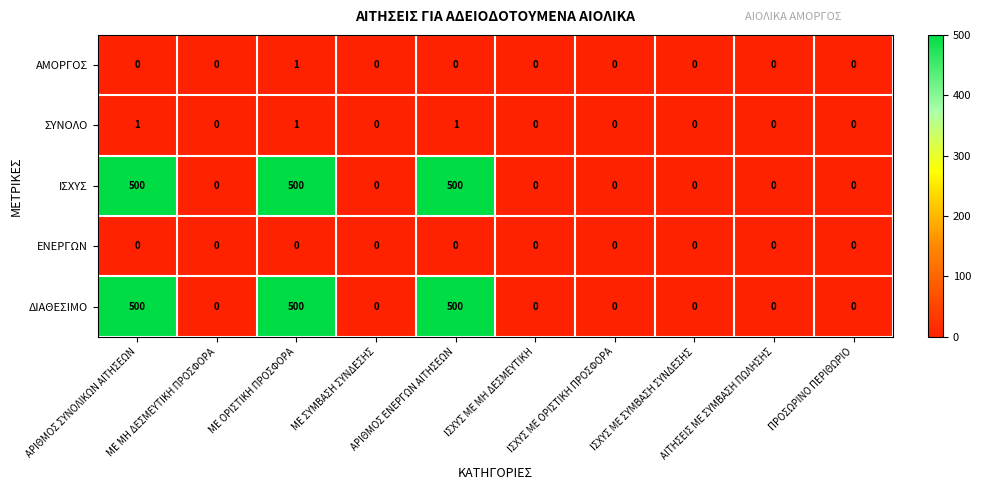

What is the greatest value displayed?

500